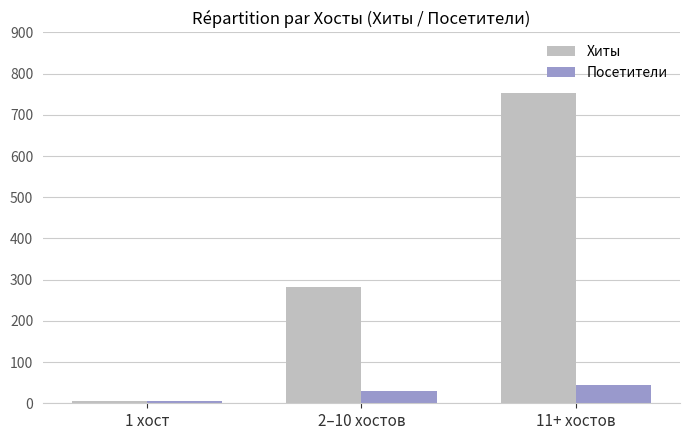

Rank the categories by Посетители value from highest to lowest.

11+ хостов, 2–10 хостов, 1 хост